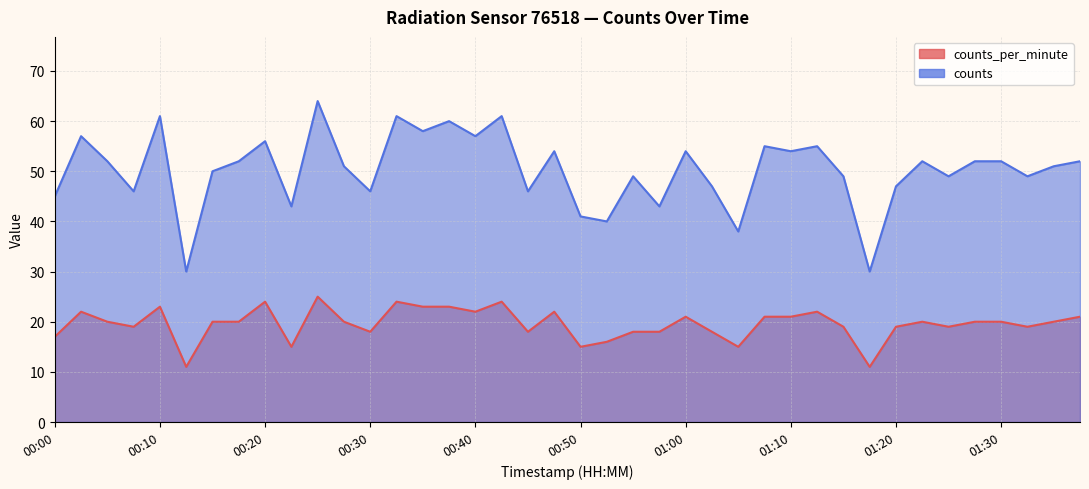

How many interior local valleys does the counts series have?

14